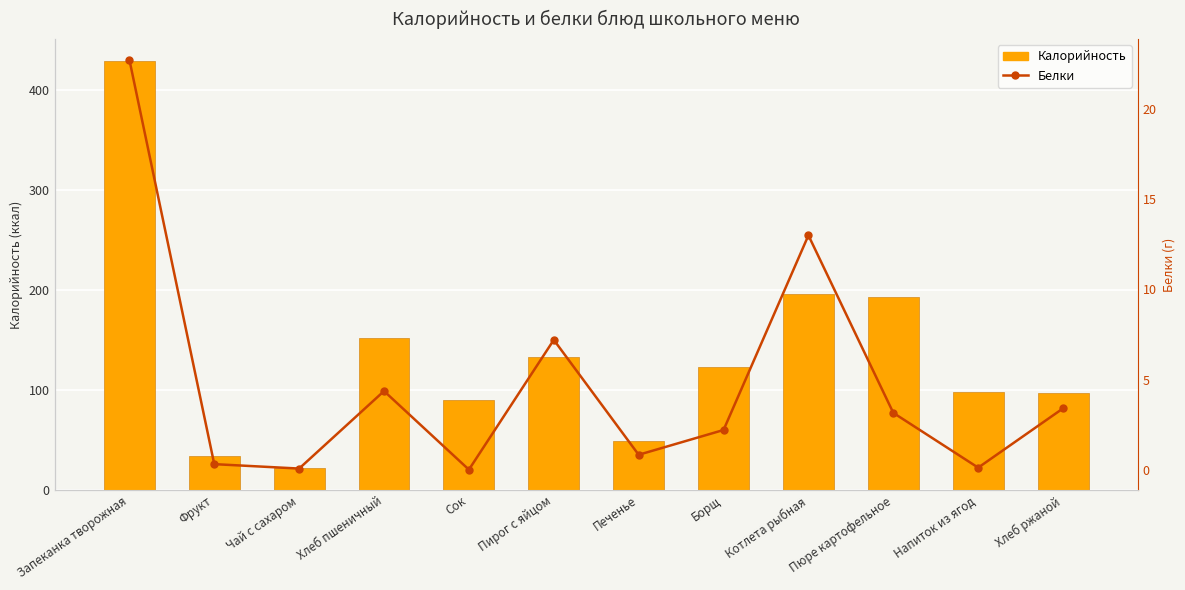

At how many categories does at least one series exceed 304?

1